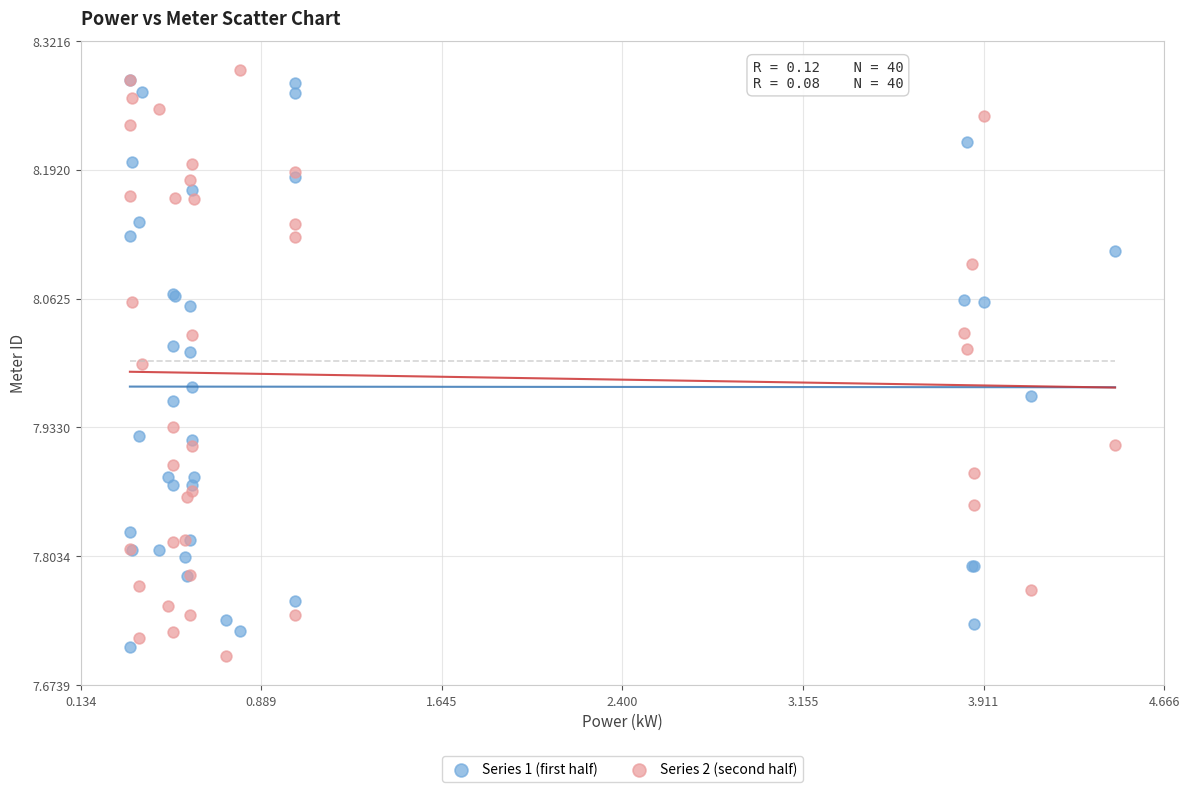

Which series contains the highest Y value?

Series 2 (second half)